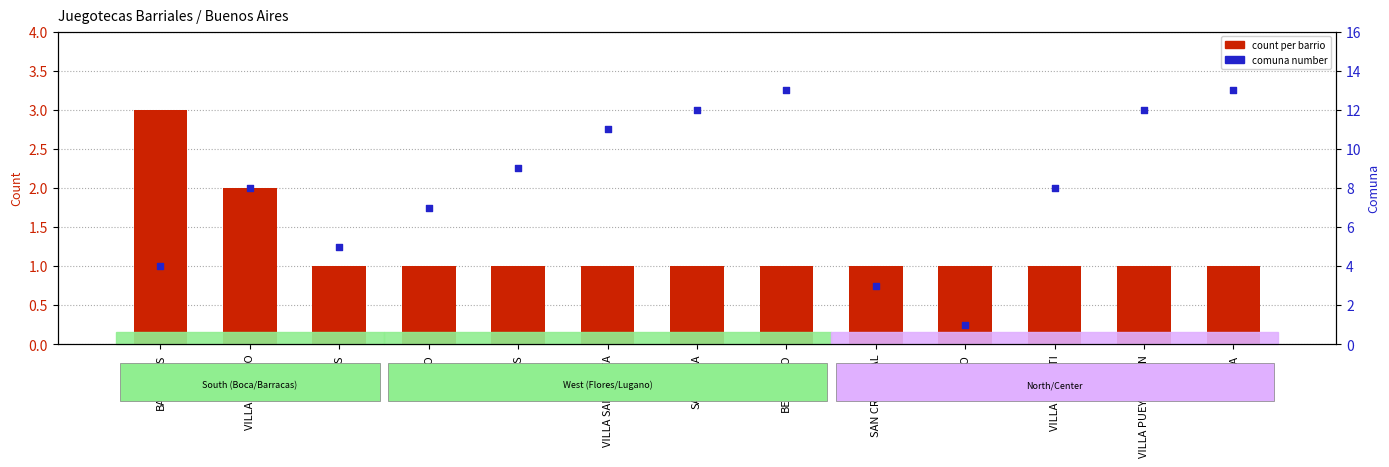

Which series contains the lowest Y value?

count per barrio